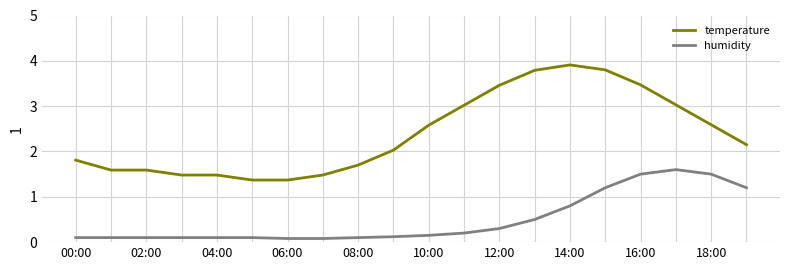

What are all the series names shown in the legend?

temperature, humidity